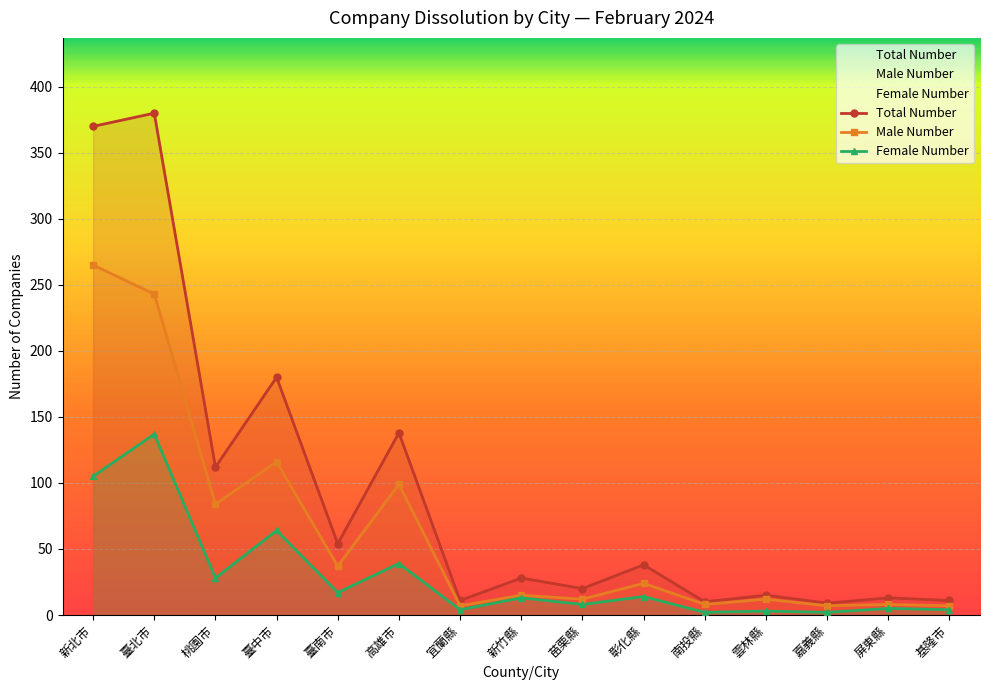

Is the value of Female Number at 雲林縣 greater than the value of Total Number at 臺中市?

No